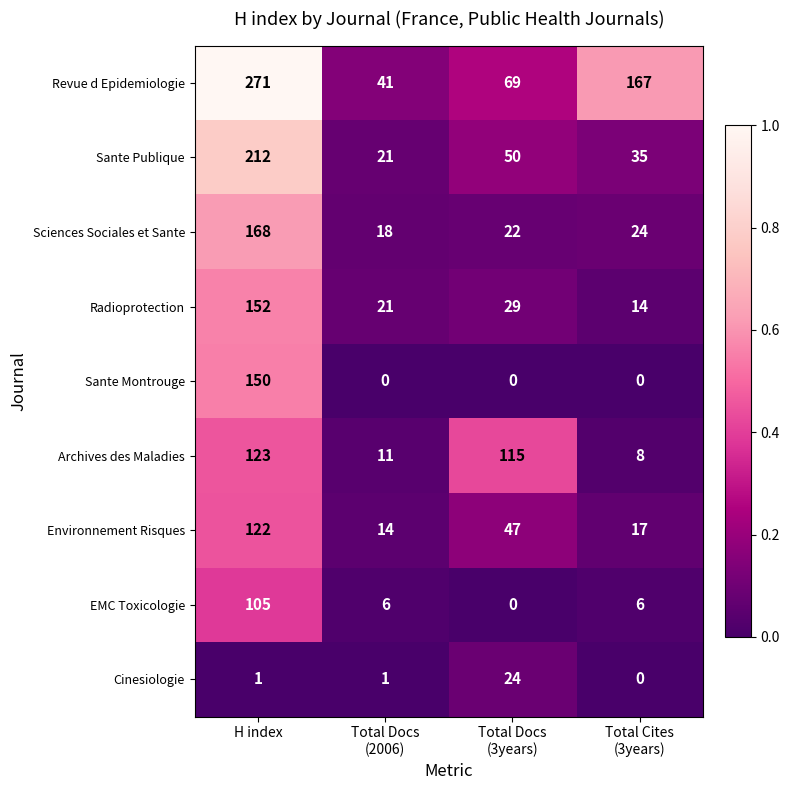

At H index, list the series in order from largest to smallest.

Revue d Epidemiologie, Sante Publique, Sciences Sociales et Sante, Radioprotection, Sante Montrouge, Archives des Maladies, Environnement Risques, EMC Toxicologie, Cinesiologie